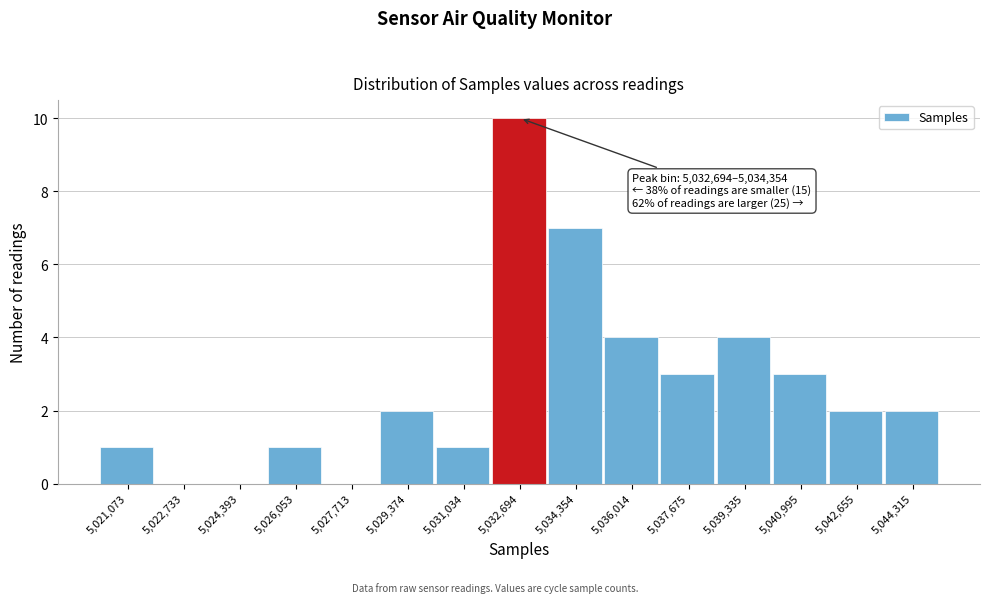

Reading left to right, what are all the values shown in this chart?

5,021,073=1	5,022,733=0	5,024,393=0	5,026,053=1	5,027,713=0	5,029,374=2	5,031,034=1	5,032,694=10	5,034,354=7	5,036,014=4	5,037,675=3	5,039,335=4	5,040,995=3	5,042,655=2	5,044,315=2